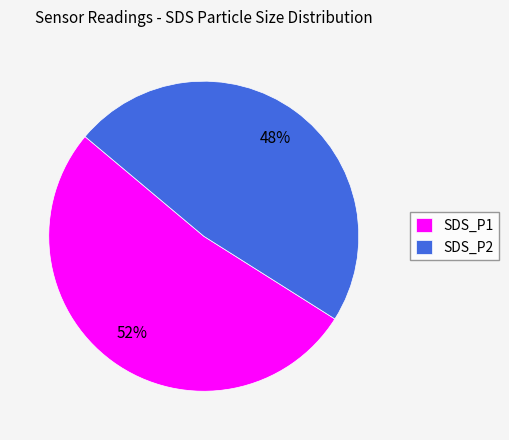

Is there any slice that represents more than half of the pie?

Yes